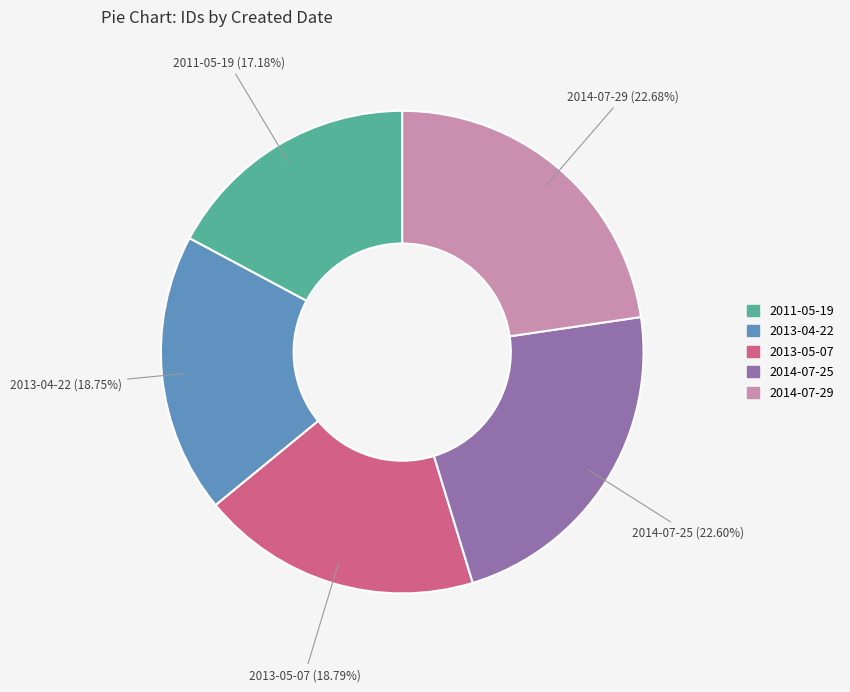

How much of the chart is everything except 2014-07-25?

77.4%